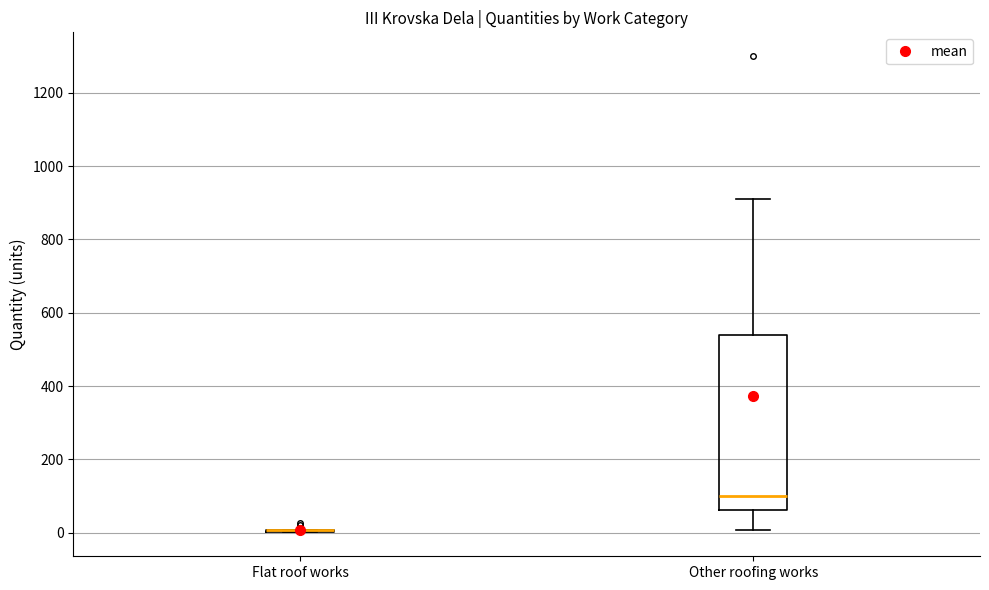

Reading left to right, transcribe this box plot: for each box, give where its median line is, the range the box spans, and where its two whiskers end, as read against the y-axis. The values are not printed on the chart, so give them approximately, as read against the axis.

Flat roof works: box collapsed to a line at 0, whiskers 0 to 0
Other roofing works: median 100, box 60 to 540, whiskers 0 to 920